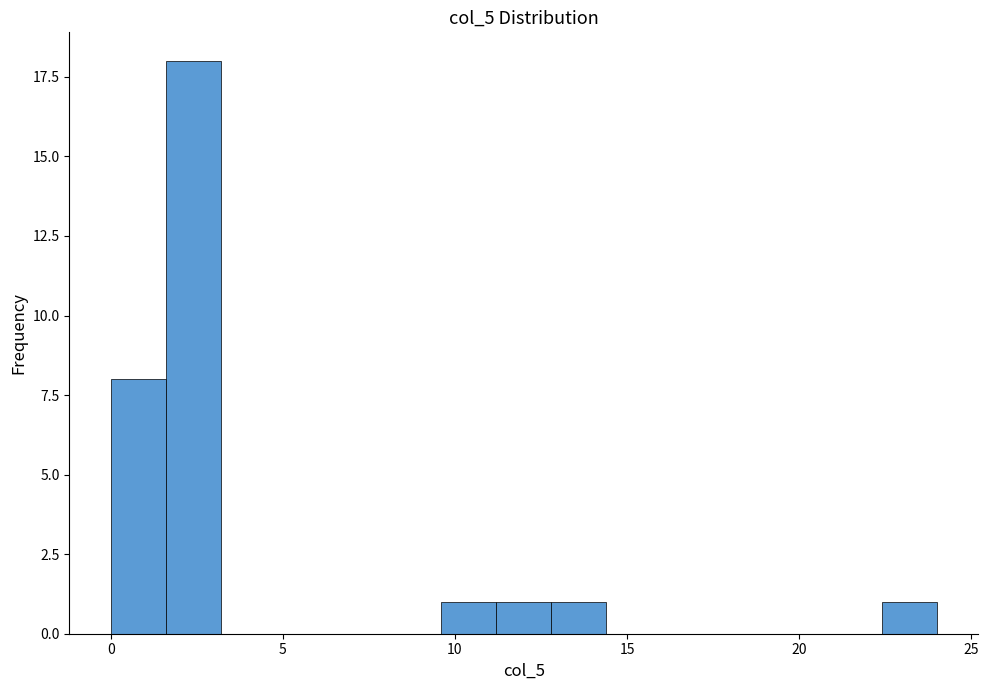

Around what value on the x-axis is the tallest bar? Give the approximate position of its centre, as read against the axis.

2.5